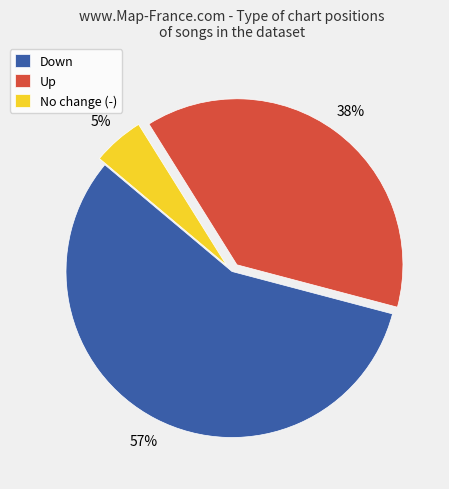

The Down slice represents 66% of the pie. True or false?

False